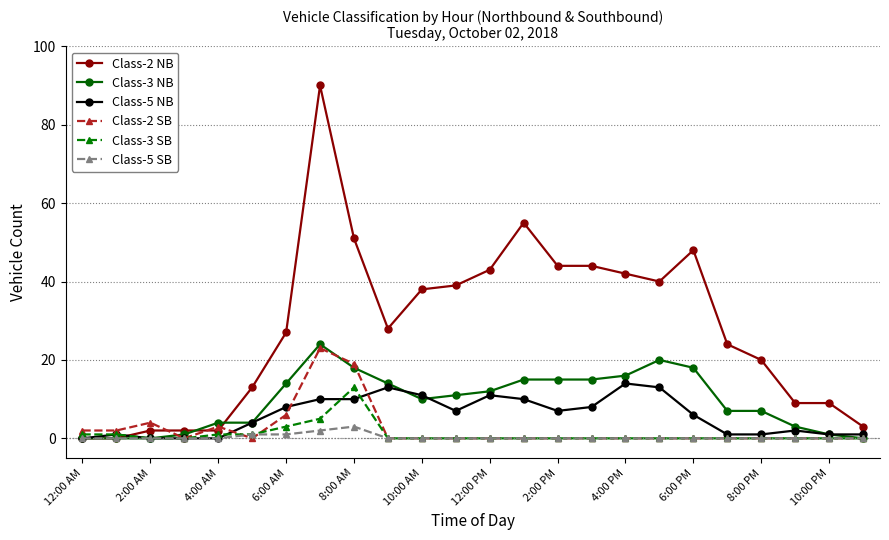

Which series has the largest total across all categories?

Class-2 NB